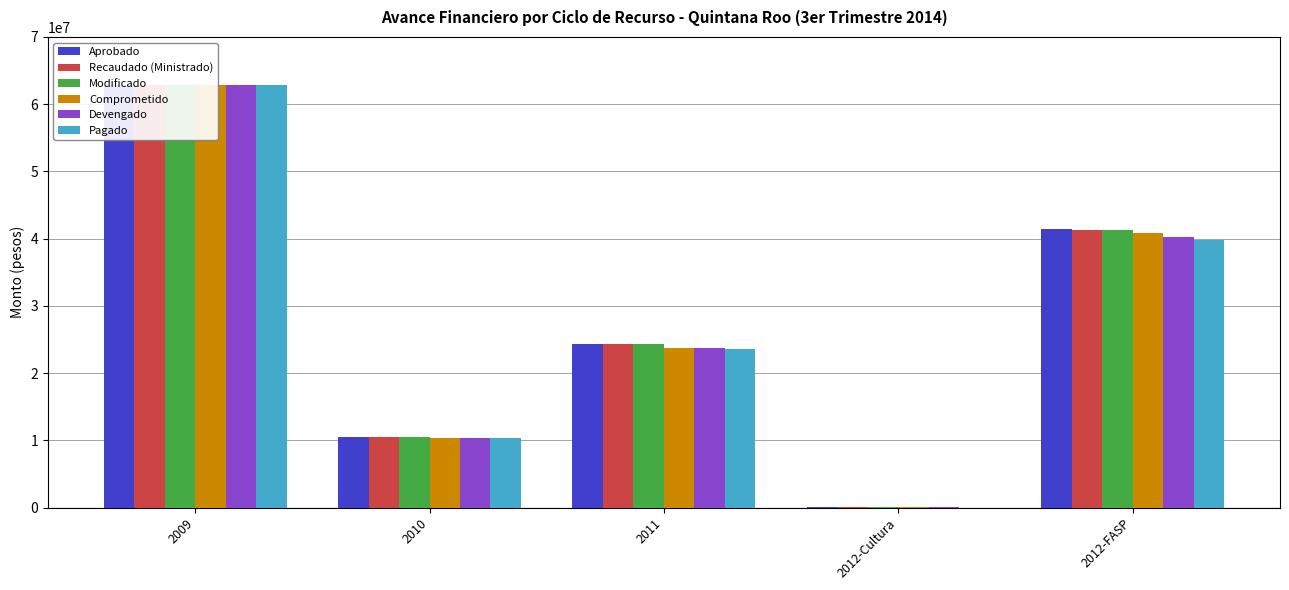

What is the difference between the second highest and second lowest values in the Recaudado (Ministrado) series?

30840836.3